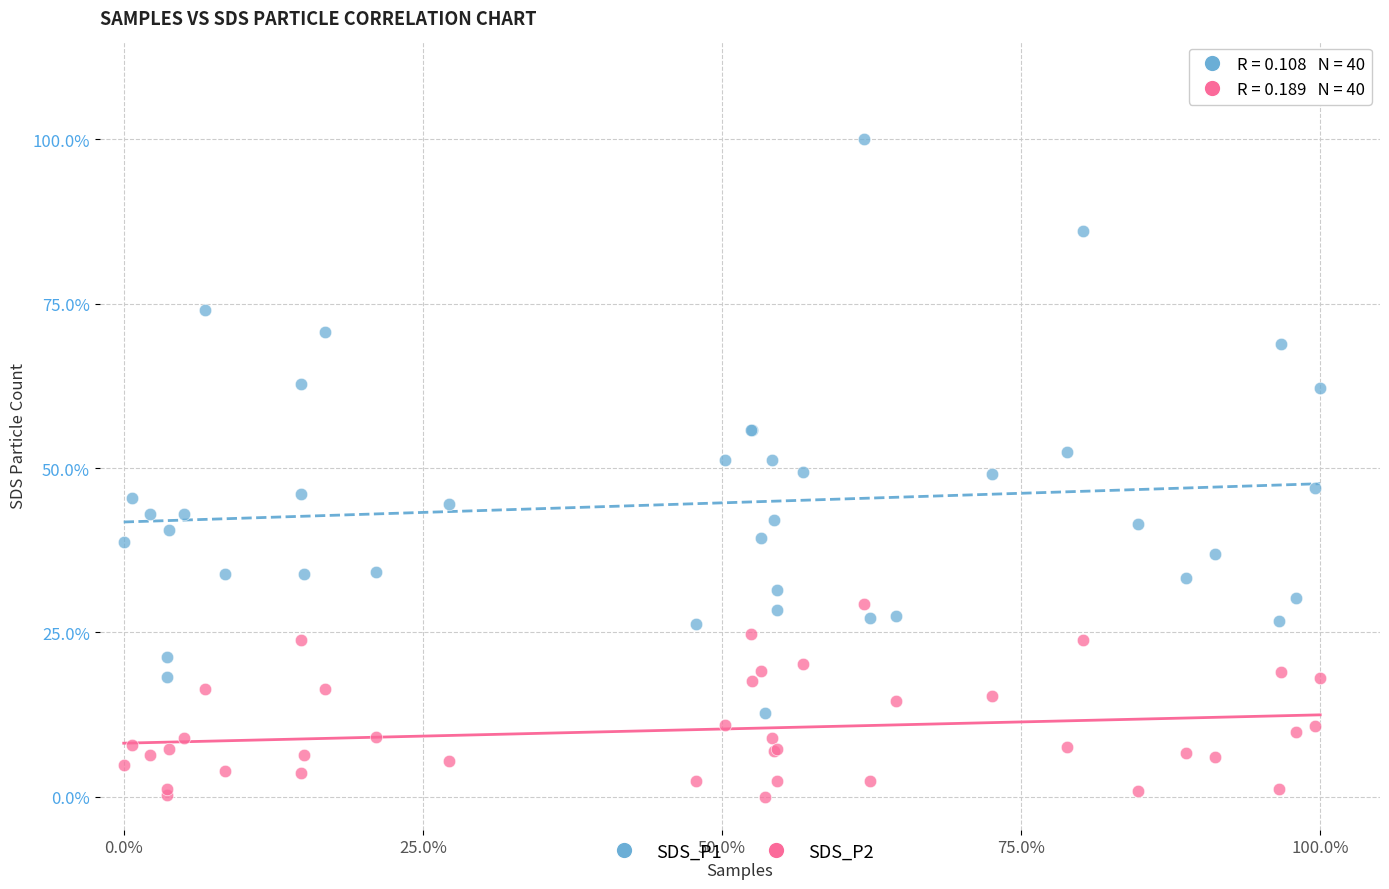

What are all the series names shown in the legend?

SDS_P1, SDS_P2